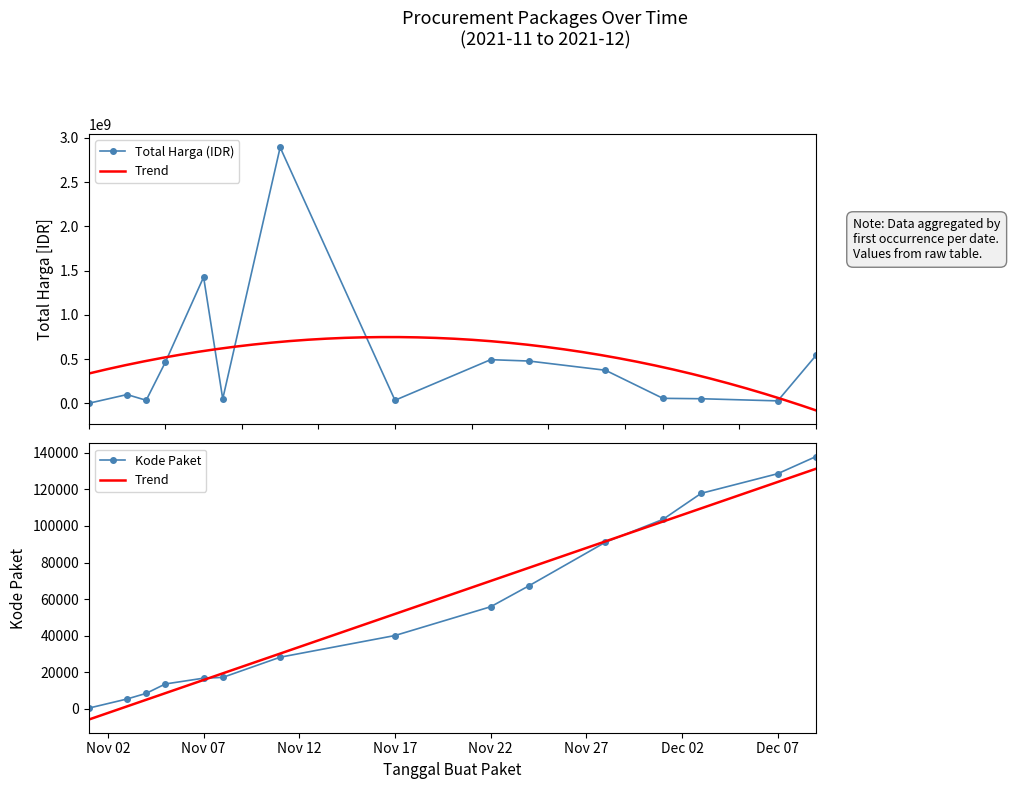

Rank the series at 2021-11-03 from highest to lowest value.

Total Harga (Juta IDR), Kode Paket